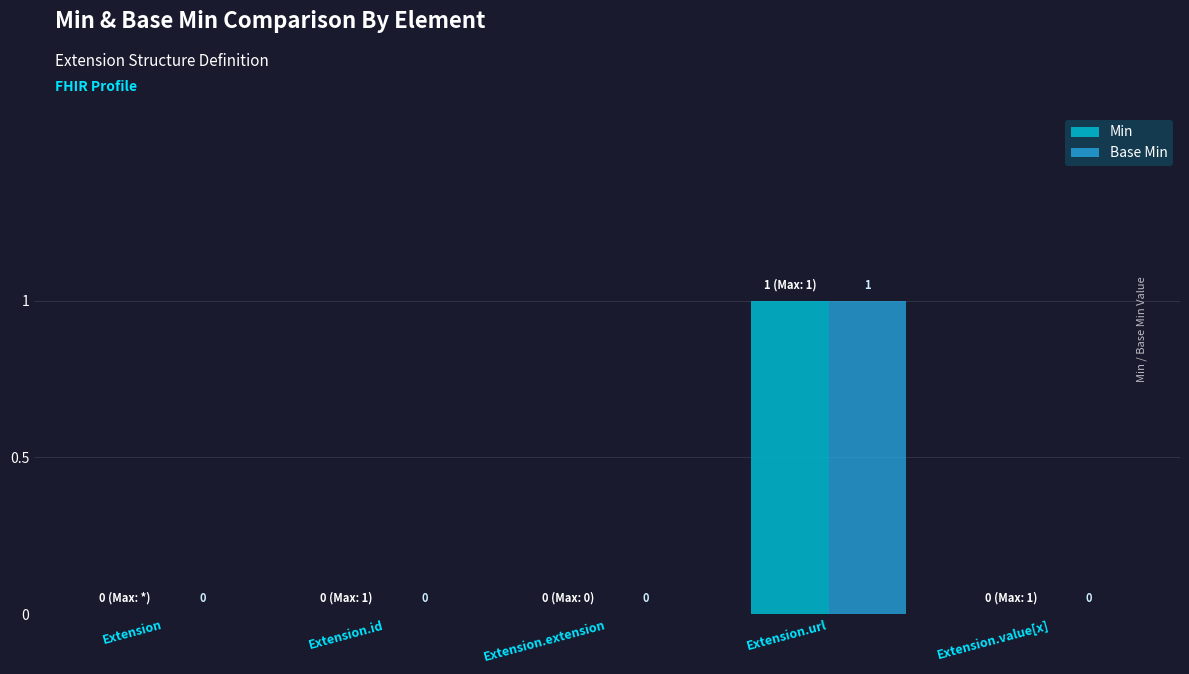

How many Min values are between 0 and 1?

5